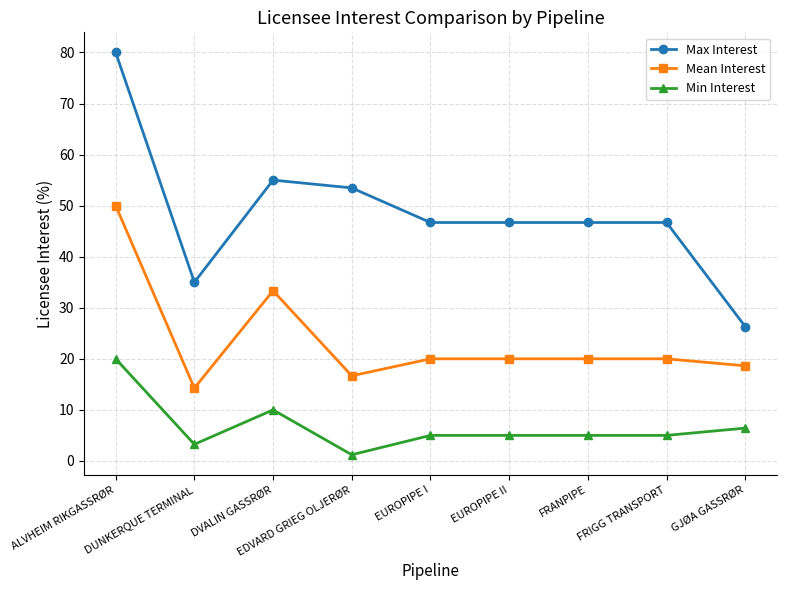

Which series has the largest range (max minus min)?

Max Interest